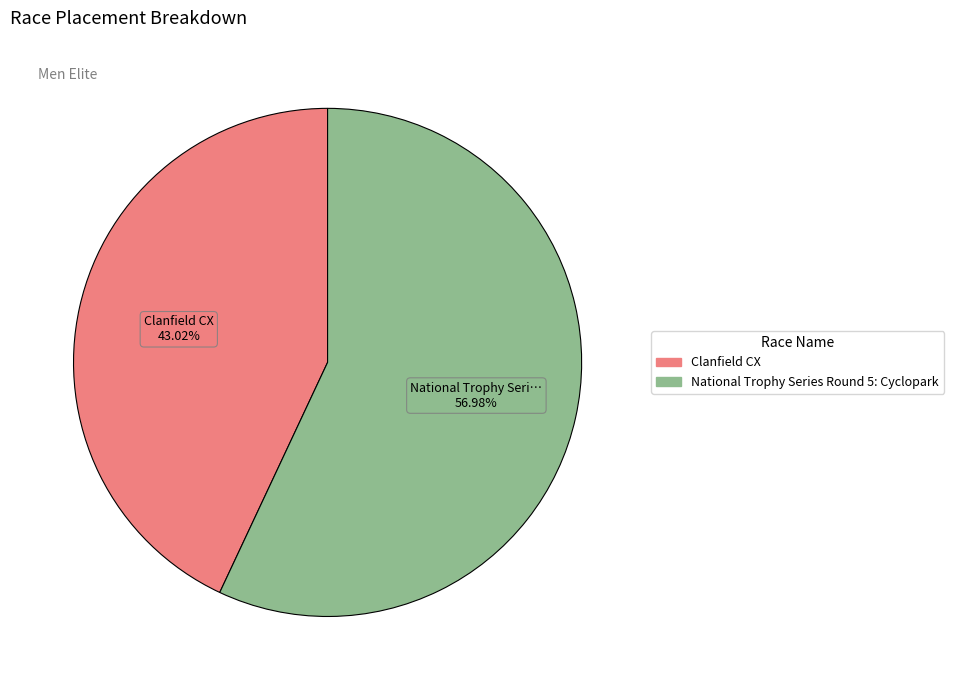

True or false: Clanfield CX accounts for 55% of the total.

False